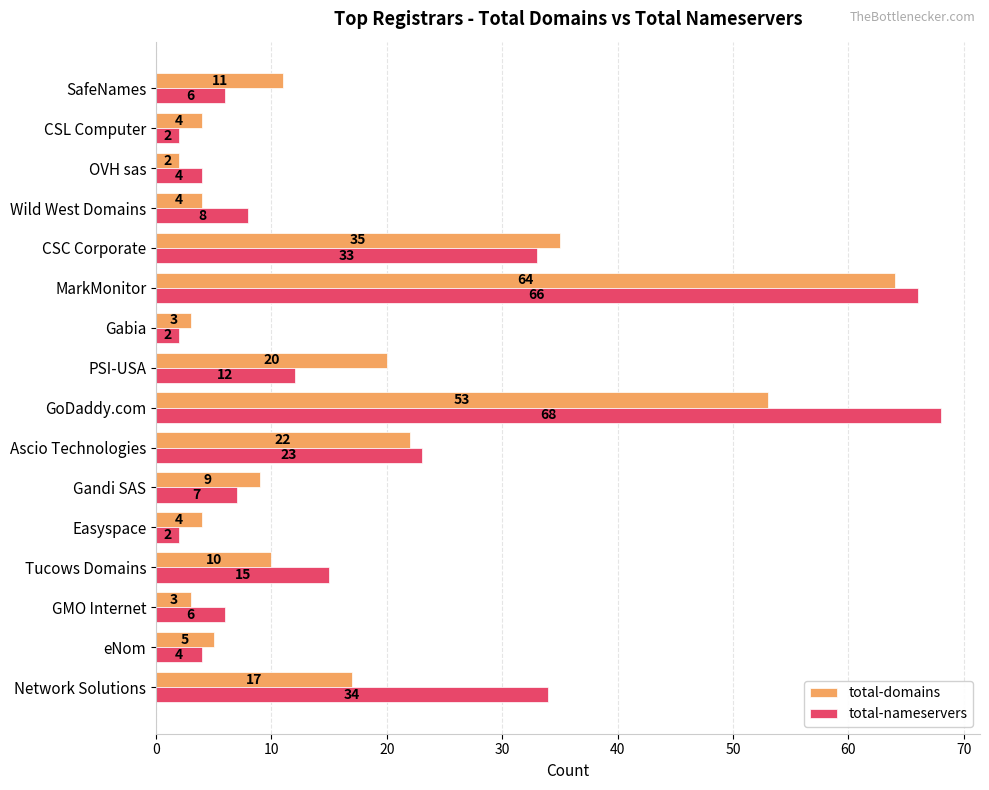

What value does the total-nameservers series have at PSI-USA, to the nearest 5?

10